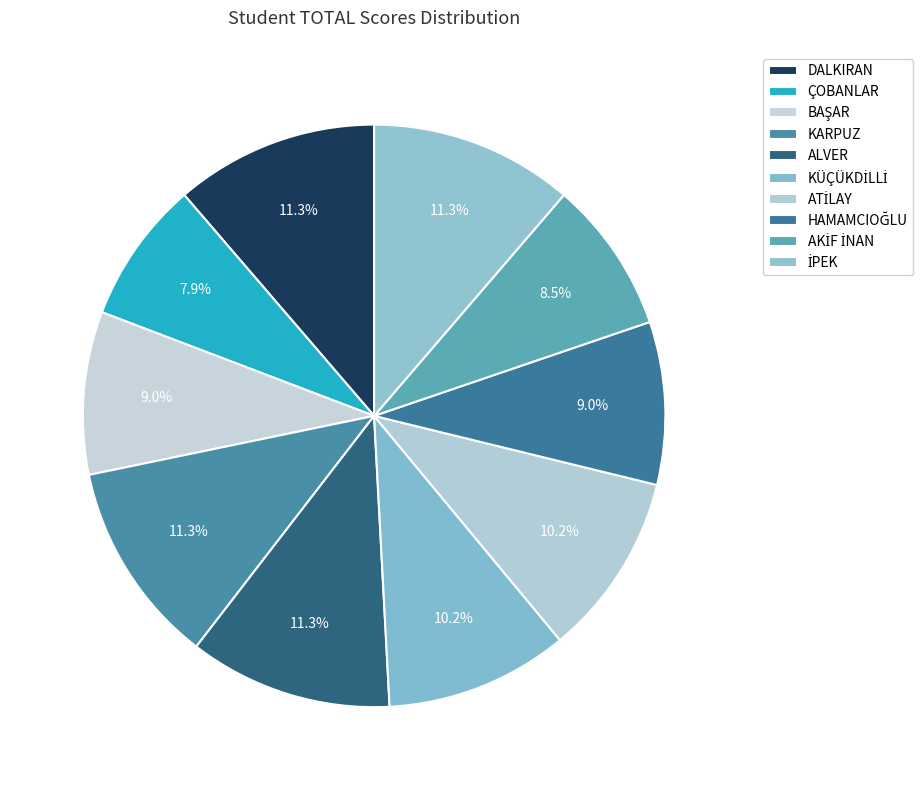

How many slices are in this pie chart?

10